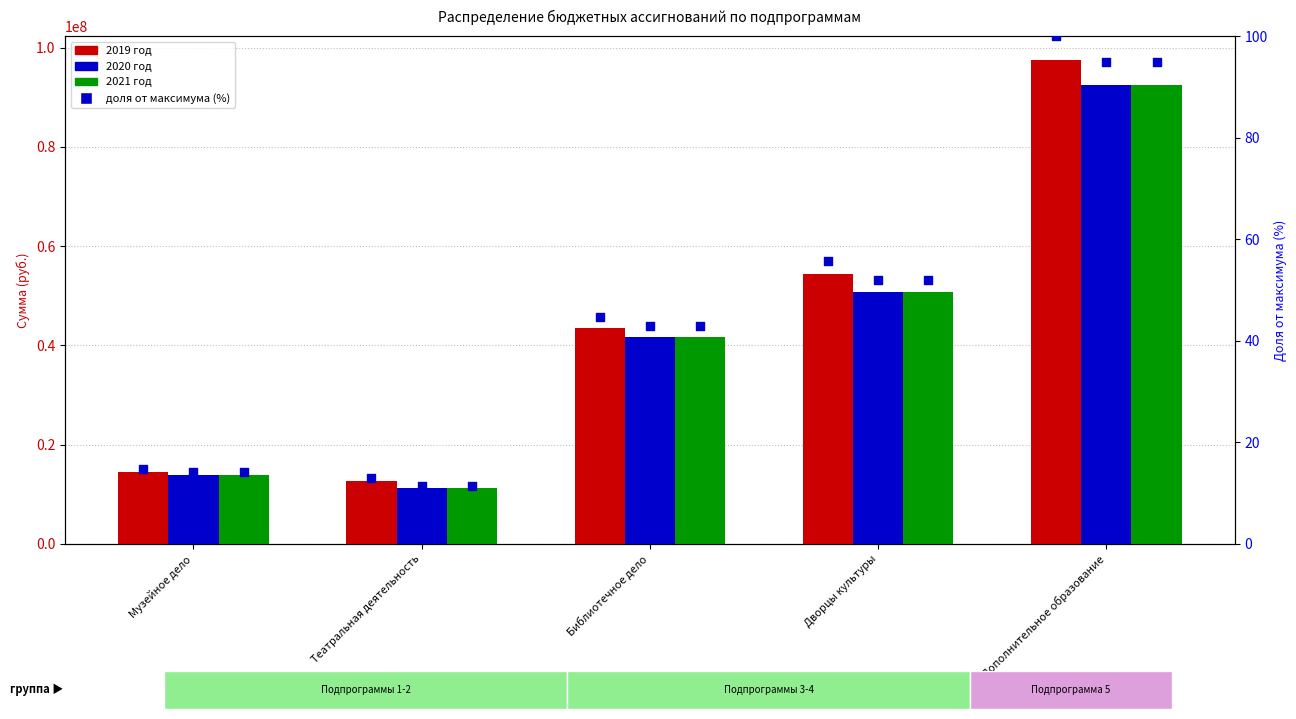

Is the value of 2020 год at Театральная деятельность greater than the value of 2019 год at Театральная деятельность?

No